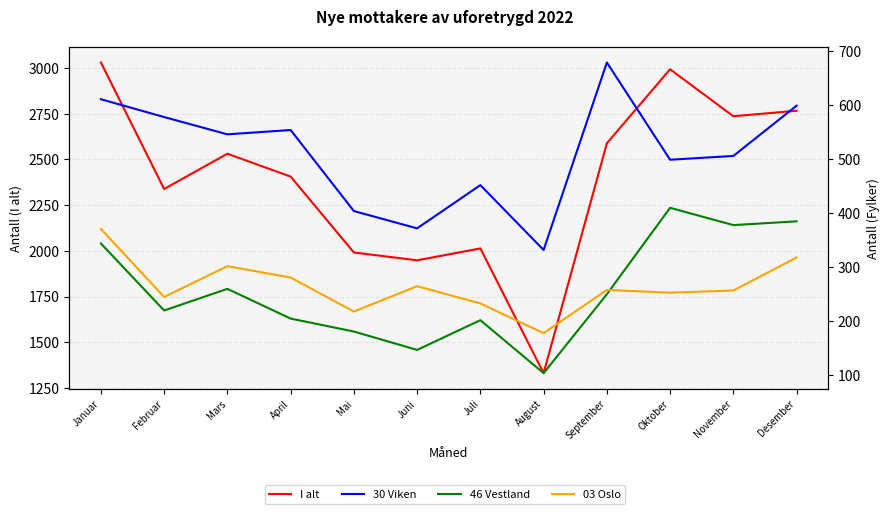

At which label does I alt first exceed 2531?

Januar